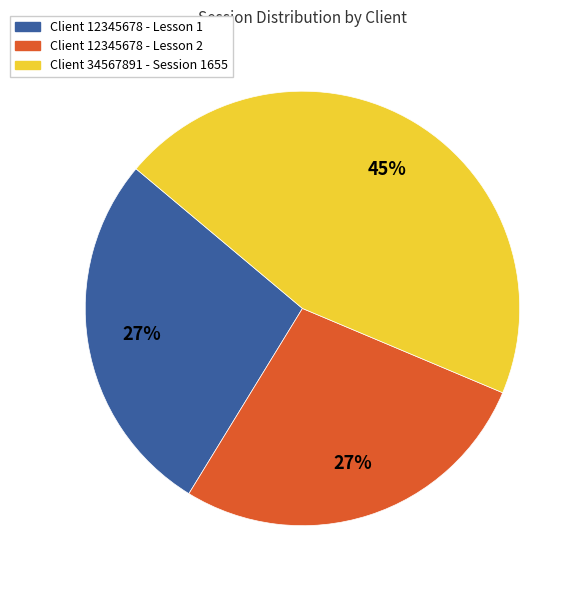

Count the number of slices in the pie.

3